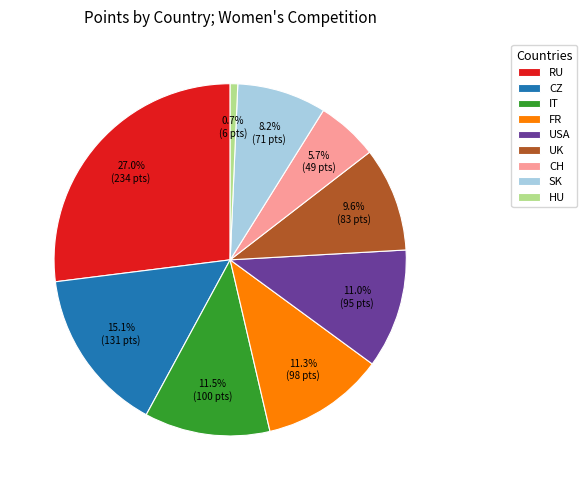

Count the number of slices in the pie.

9